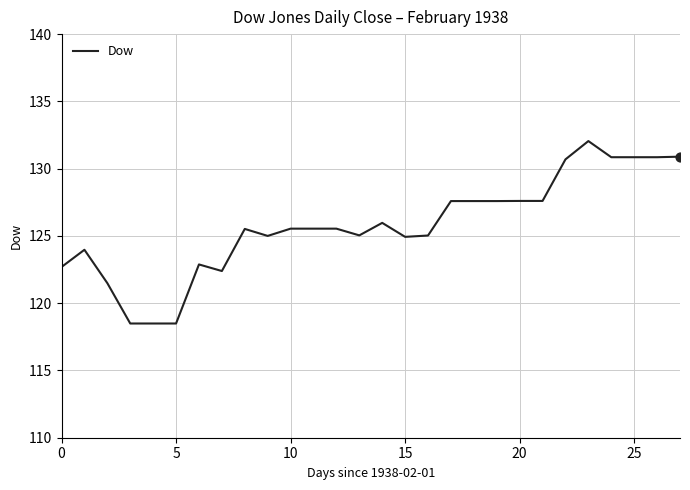

What is the difference between the maximum and minimum values?

13.6